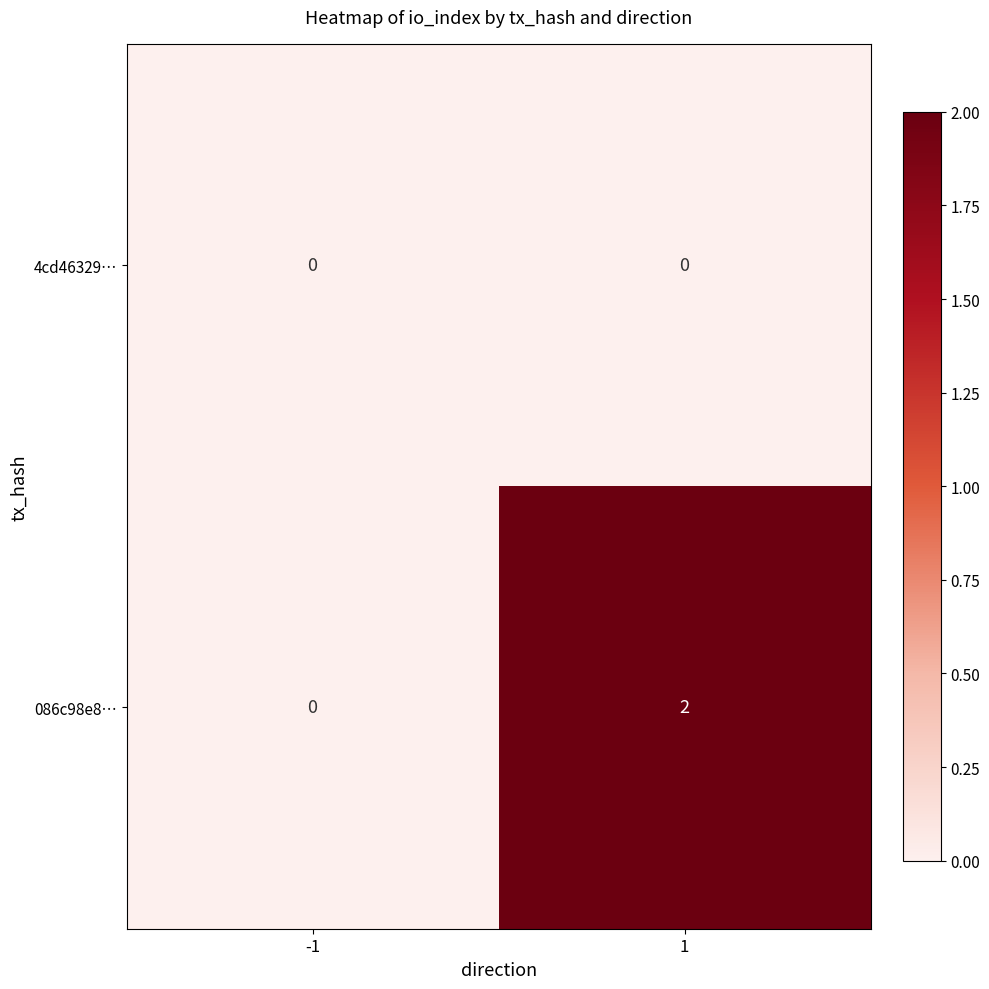

Which series changed the most between -1 and 1?

086c98e8…